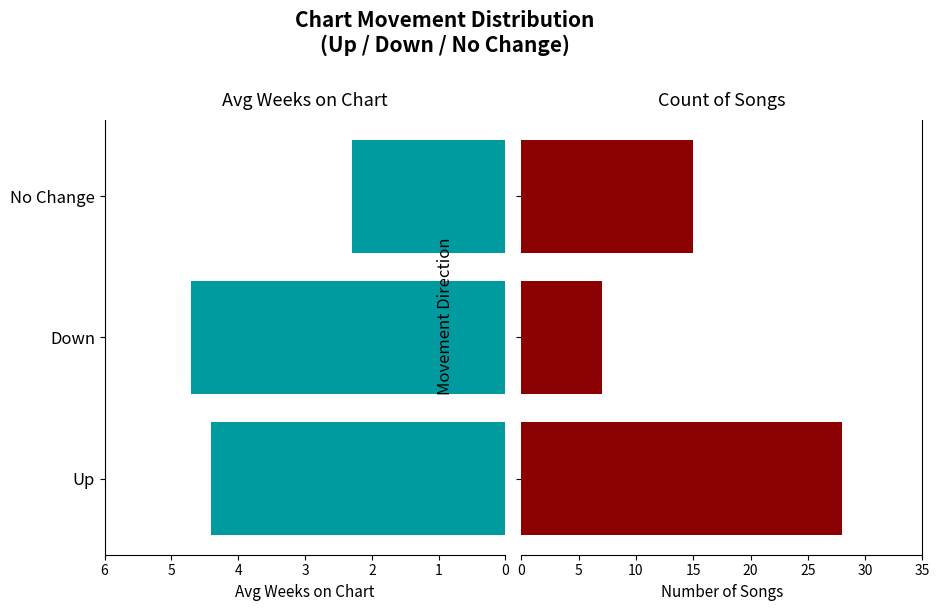

How many bars are there in total?

6